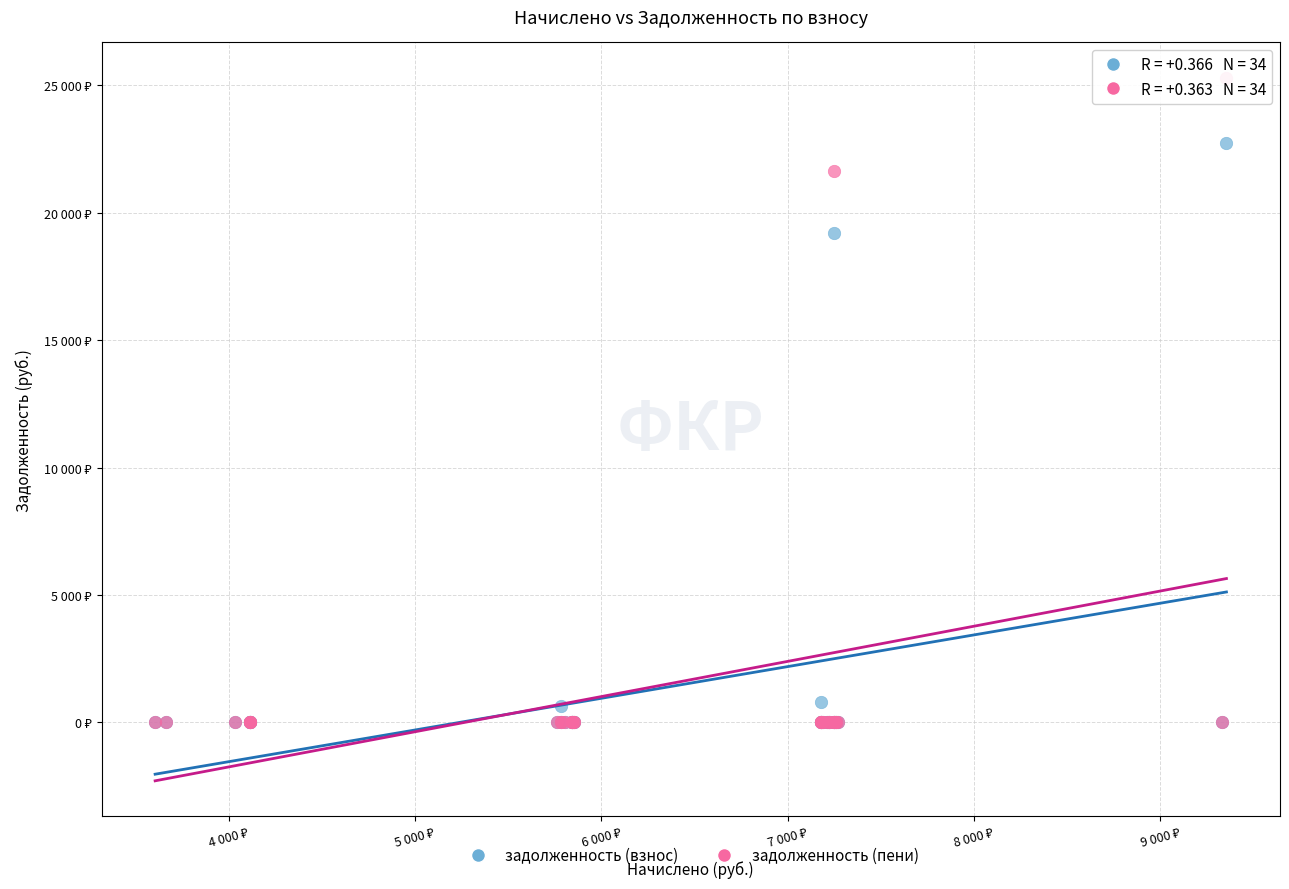

What are all the series names shown in the legend?

задолженность (взнос), задолженность (пени)